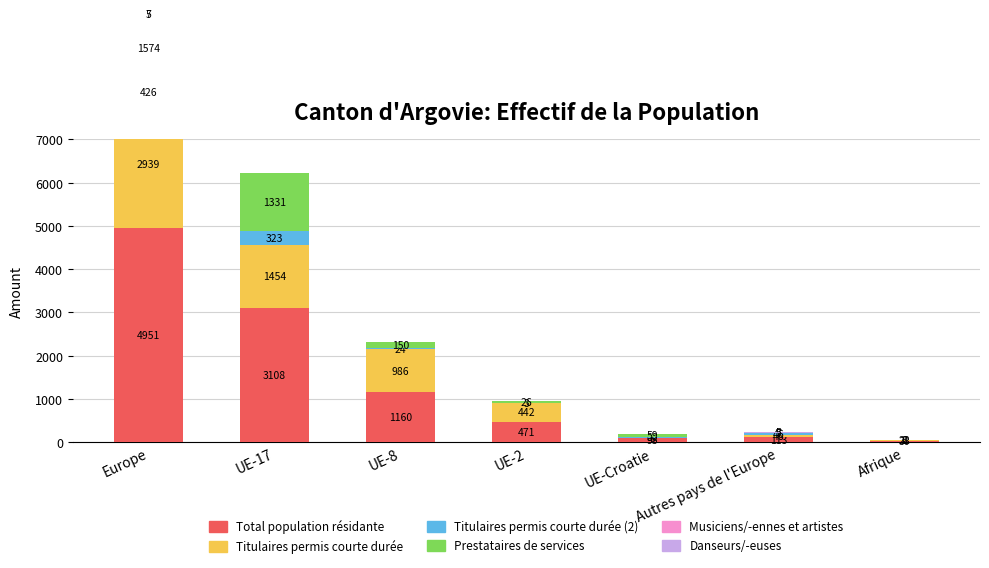

How many groups of bars are there?

7